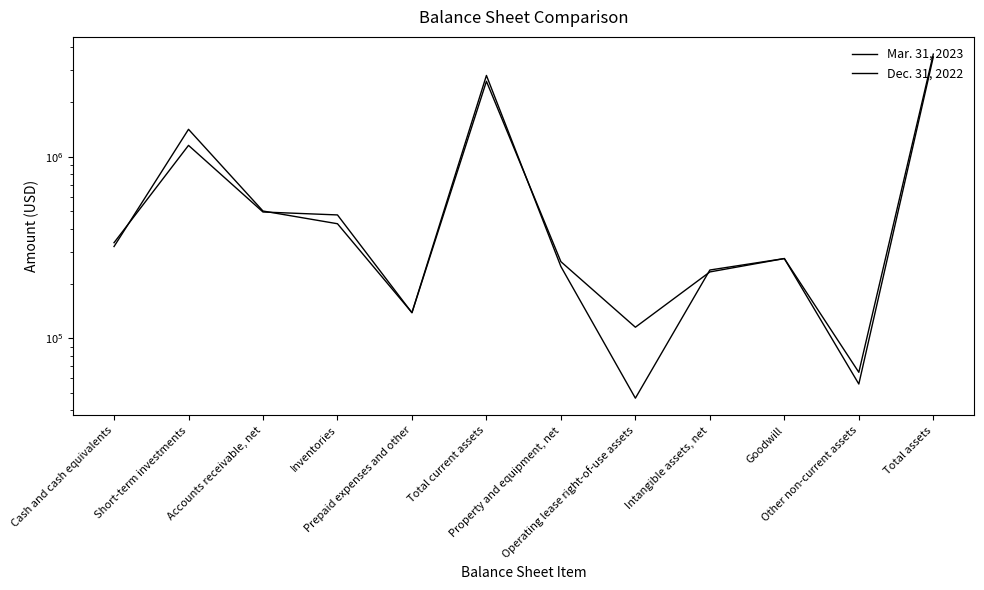

Is the value of Dec. 31, 2022 at Inventories greater than the value of Mar. 31, 2023 at Total current assets?

No